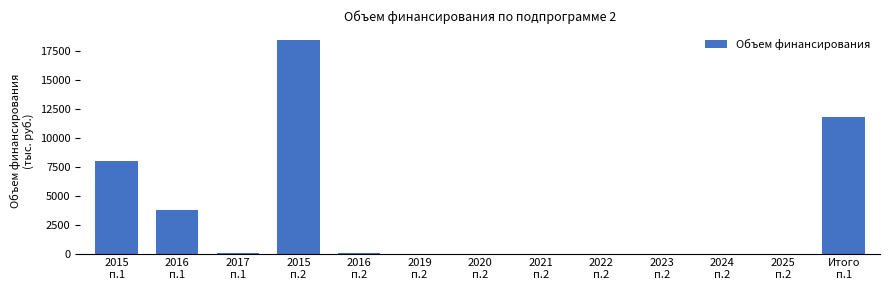

What is the sum of all values?

42109.8